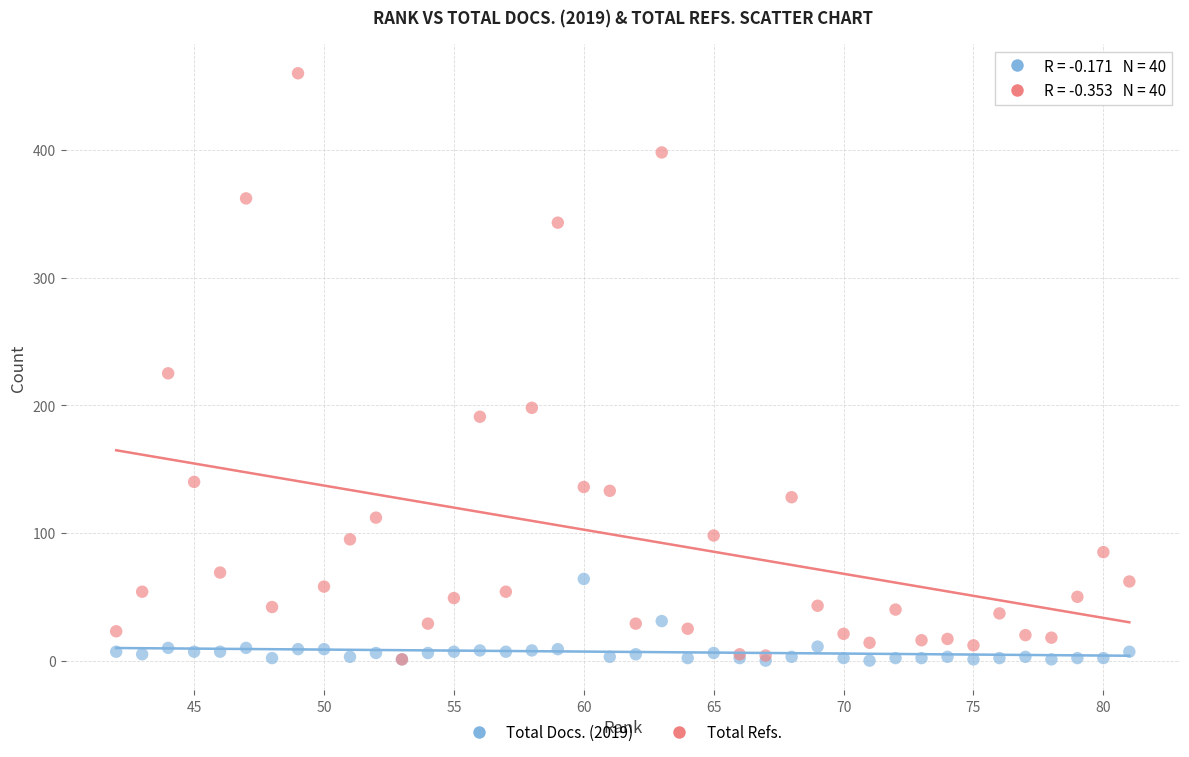

Which series has the widest spread of Y values?

Total Refs.